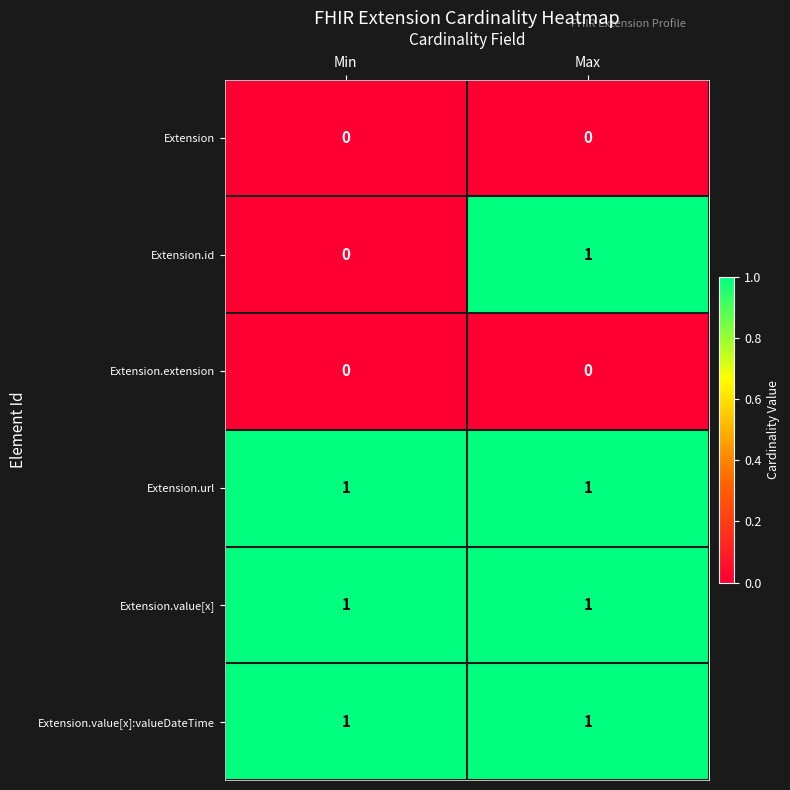

Between Min and Max, which series saw the biggest shift?

Extension.id